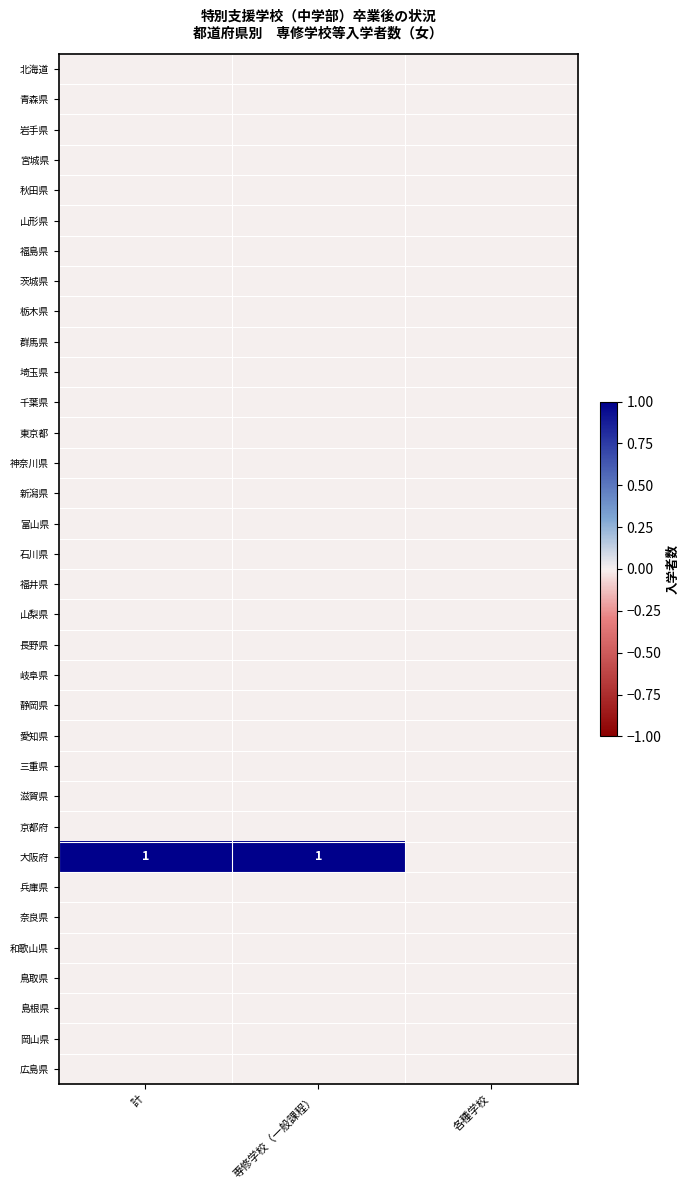

Which series has the largest total across all categories?

大阪府